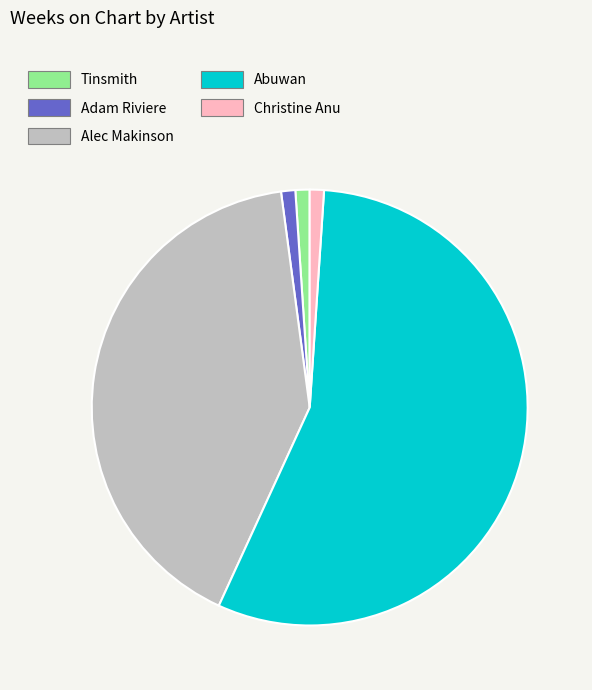

Which slice is the largest?

Abuwan